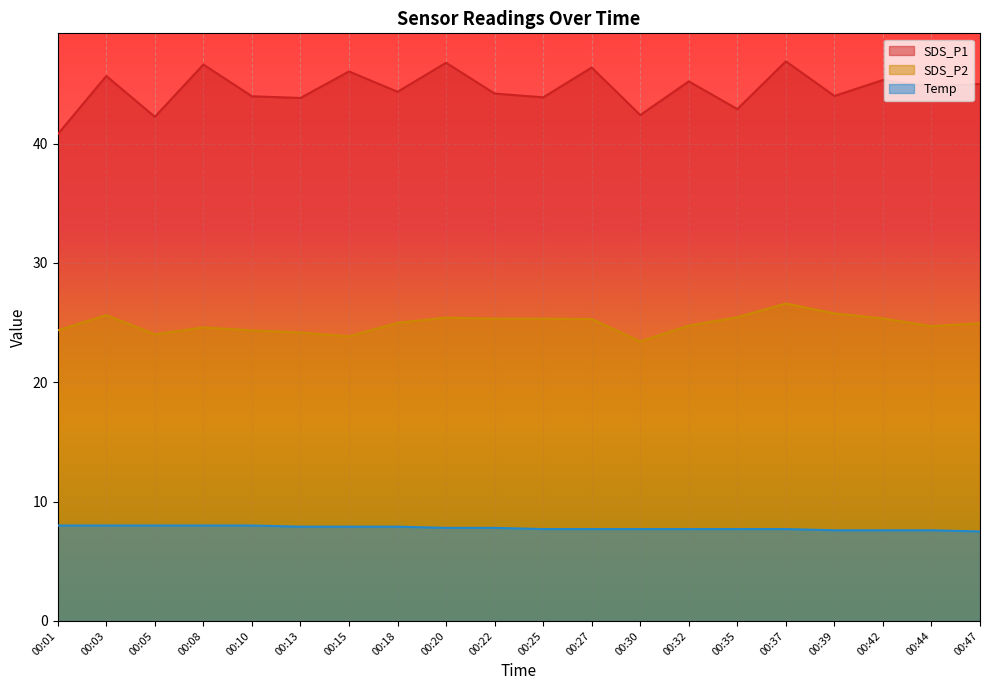

Which series has the widest spread of values?

SDS_P1